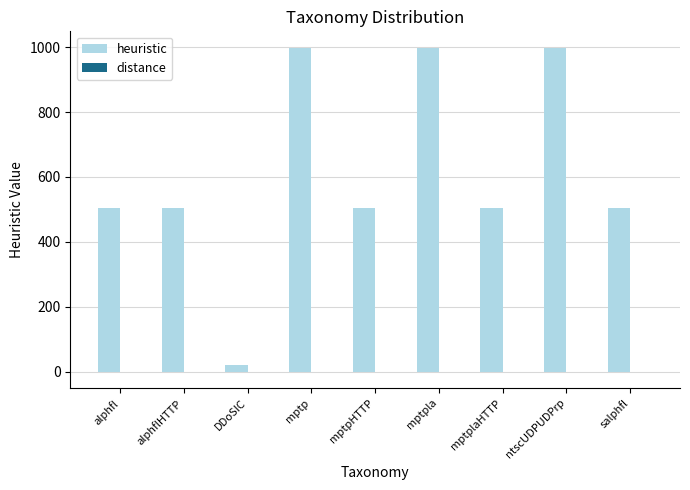

Which series changed the most between alphflHTTP and mptp?

heuristic